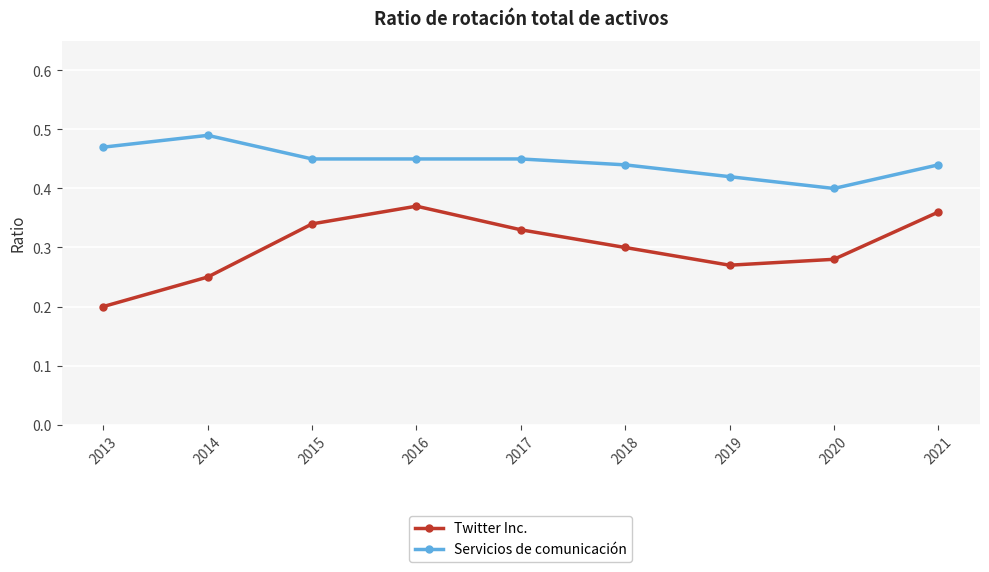

Where is the first local minimum for Twitter Inc.?

2019